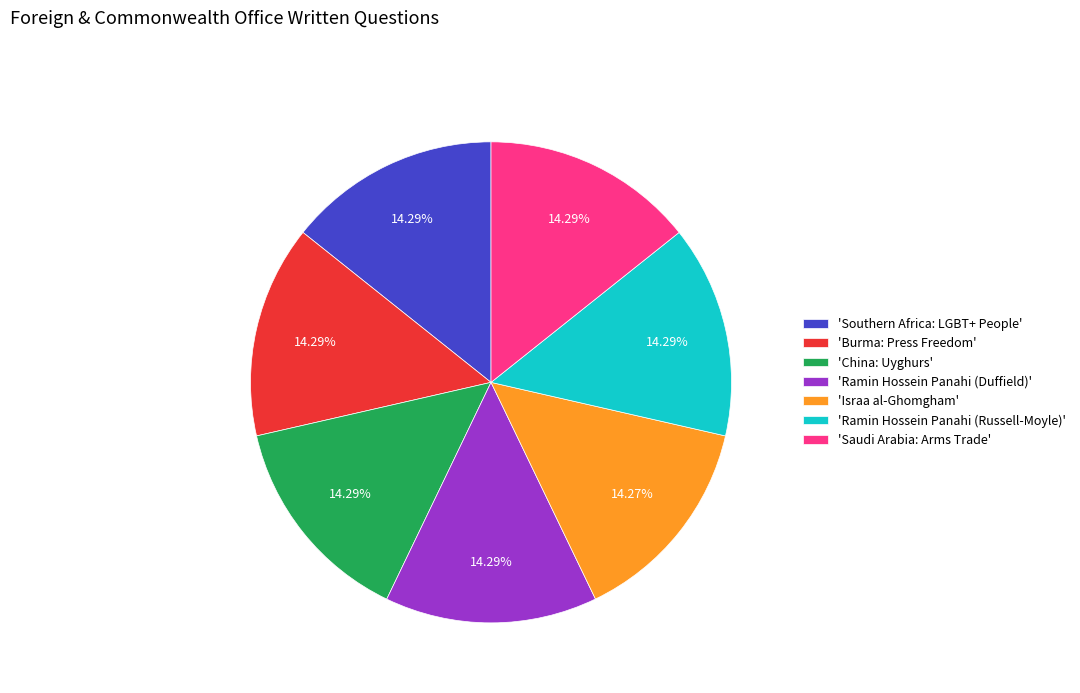

How many slices are in this pie chart?

7